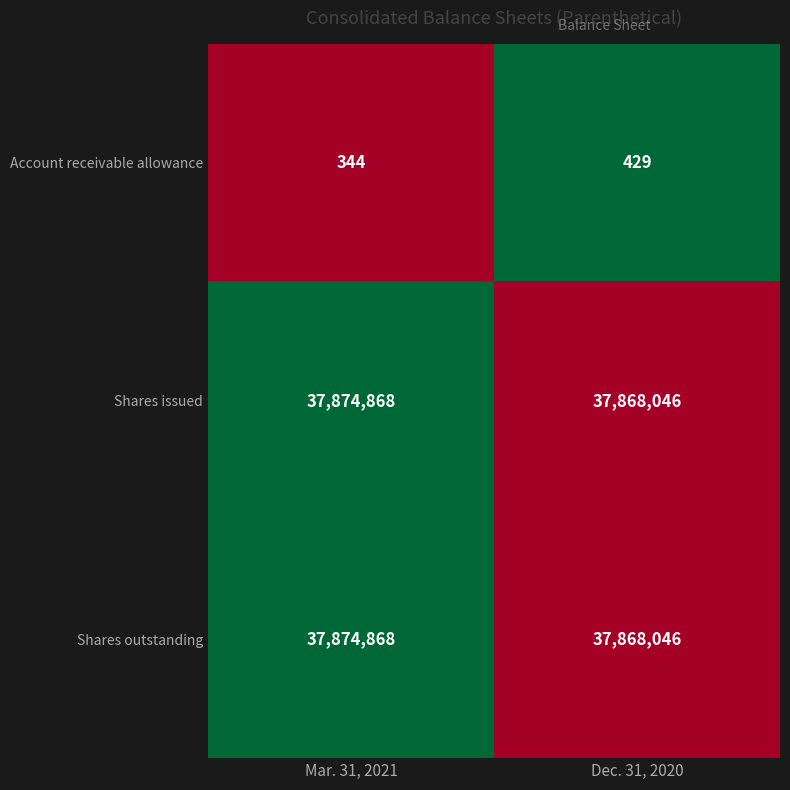

How many data points does each series have?

2